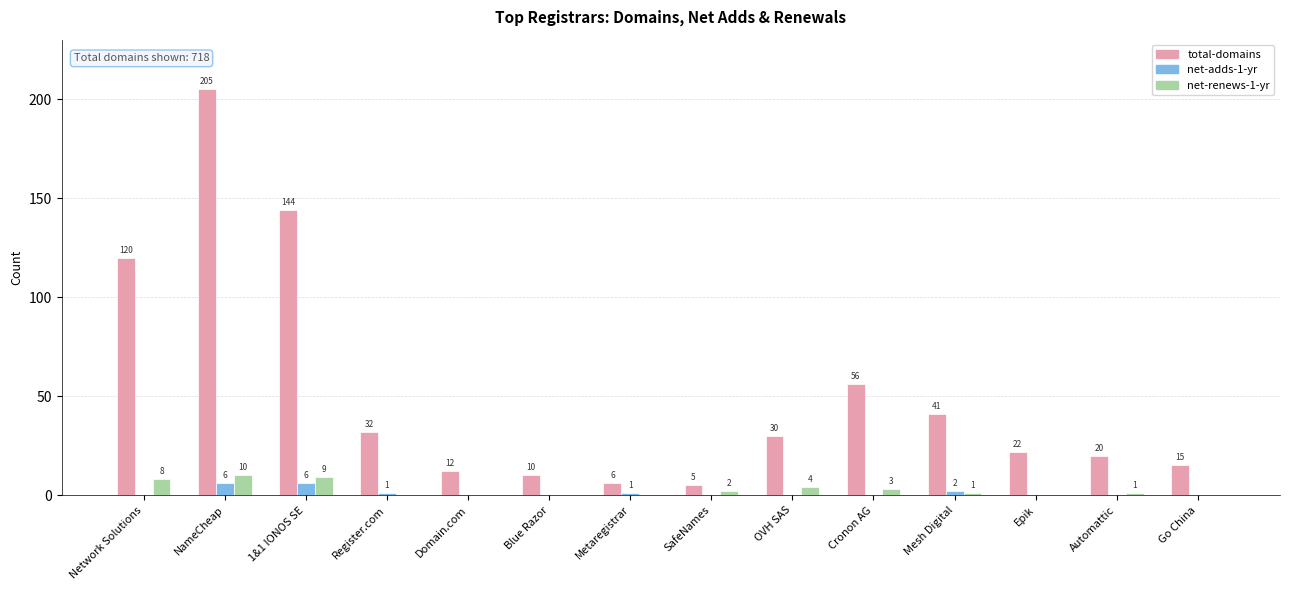

What is the total value across all series at Automattic?

21